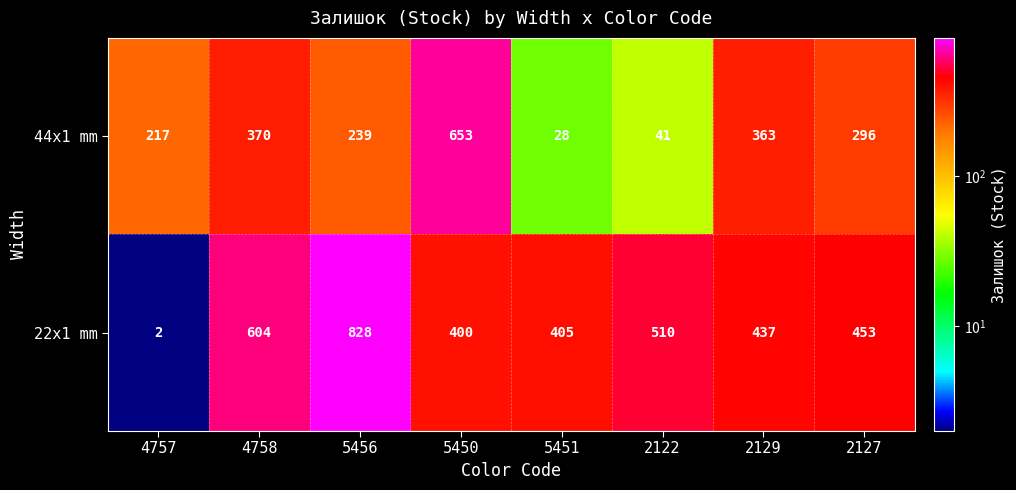

At which category is the sum across all series the highest?

5456